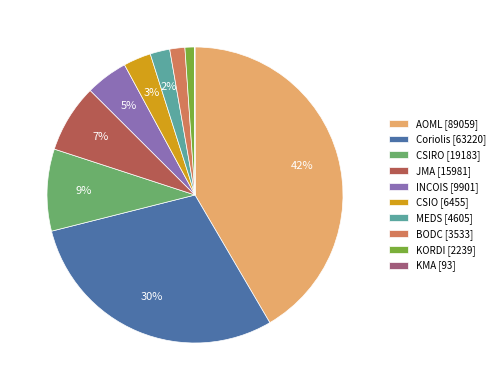

Is the sum of INCOIS and AOML greater than half?

No